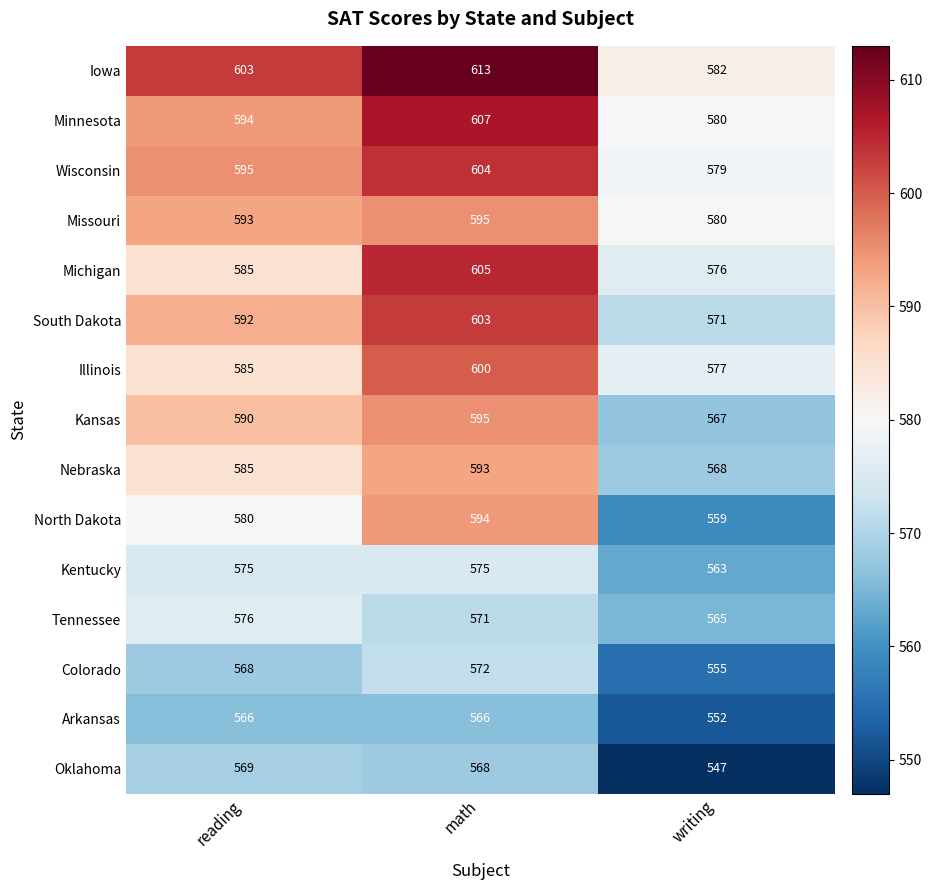

At which label is Wisconsin closest to 591?

reading